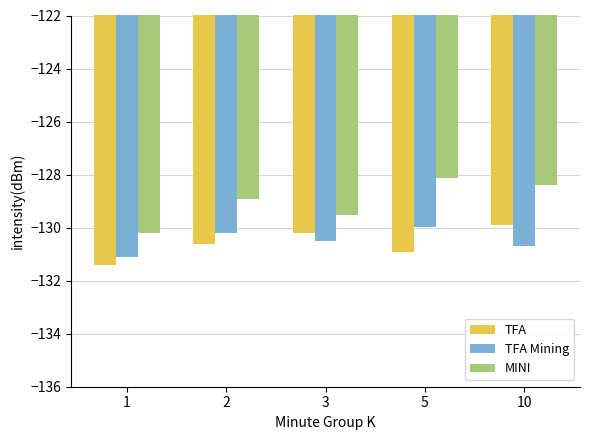

Which category has the lowest value across all series?

1